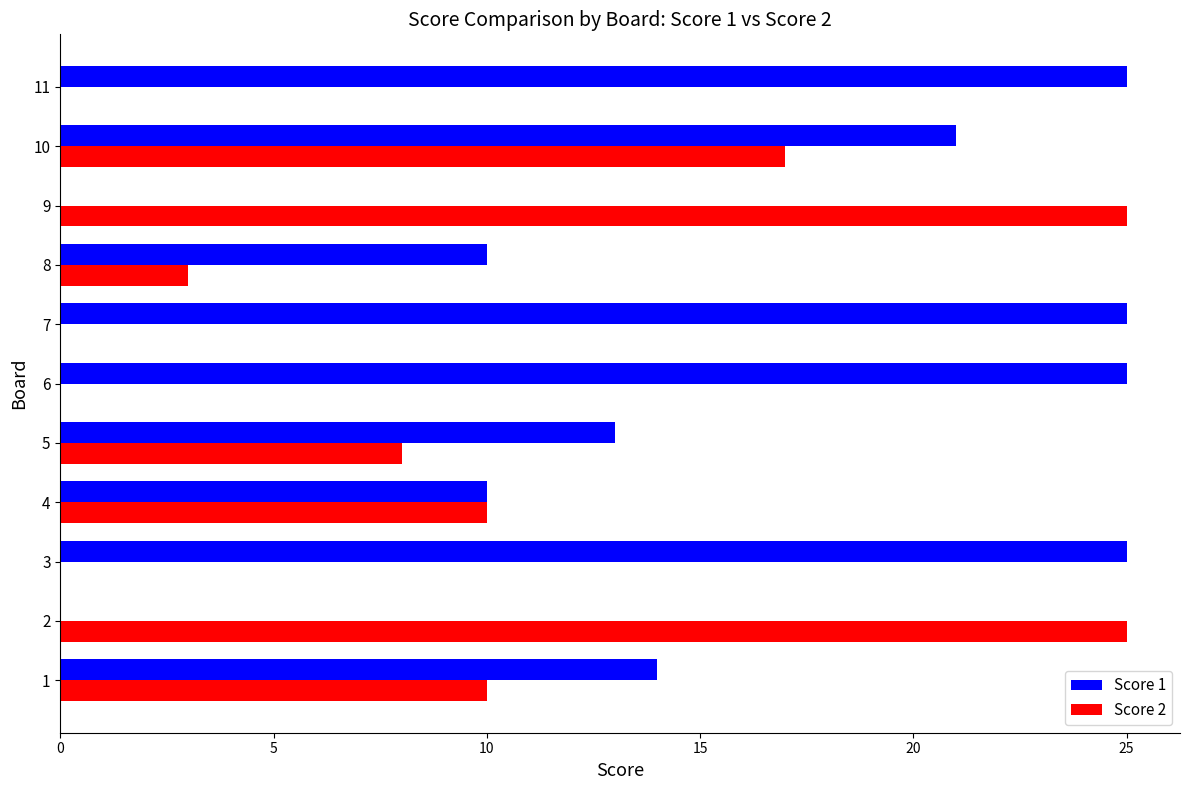

What is the sum of all Score 1 values?

168